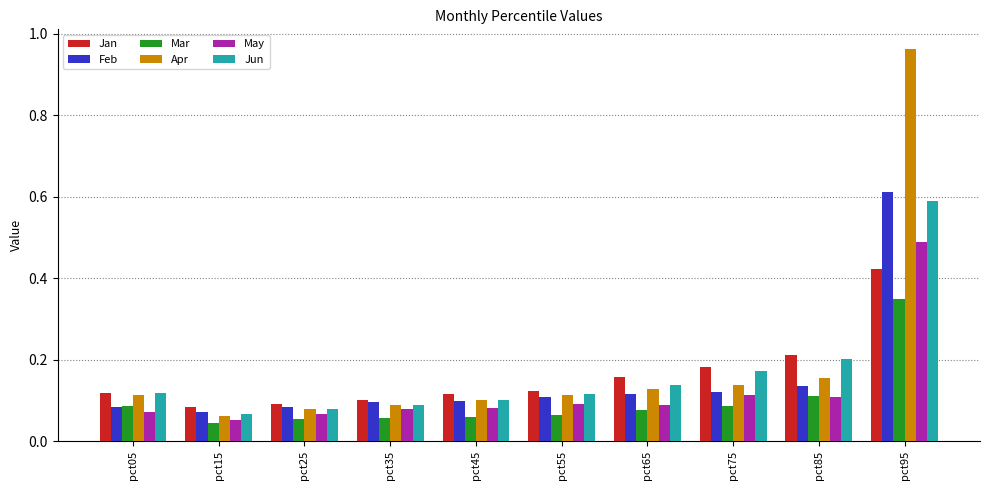

What are all the series names shown in the legend?

Jan, Feb, Mar, Apr, May, Jun